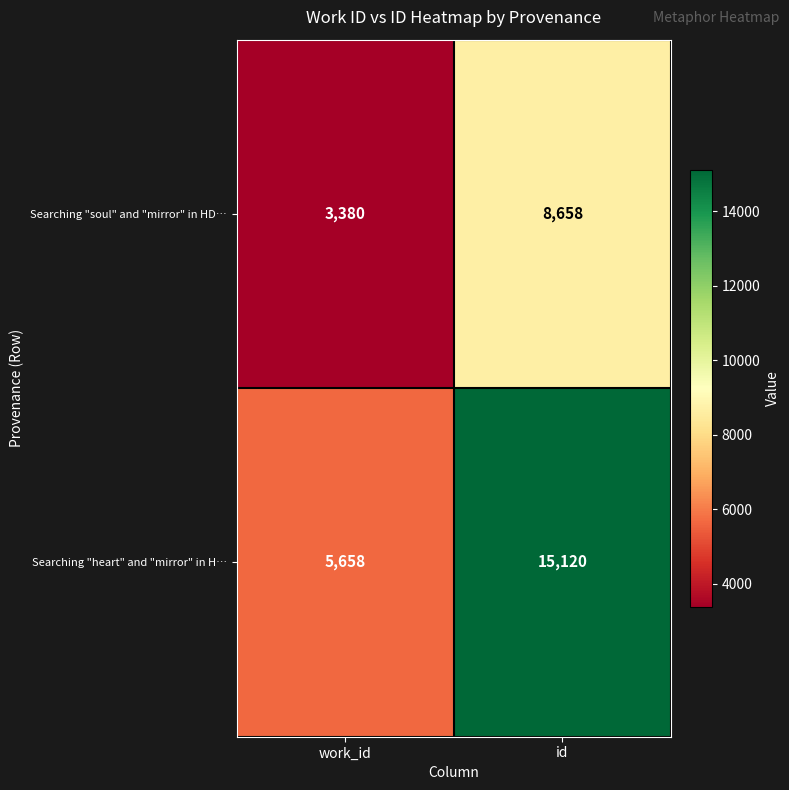

What is the difference between the highest and lowest values at id?

6462